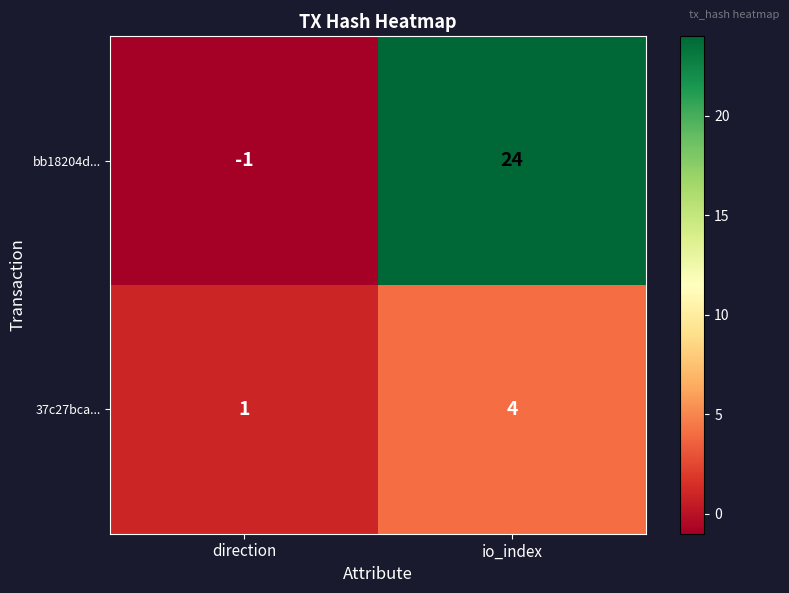

What is the minimum value shown in the chart?

-1